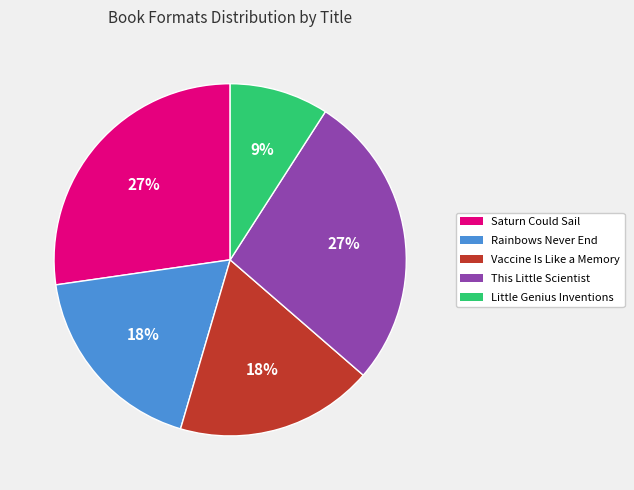

True or false: Rainbows Never End accounts for 18% of the total.

True